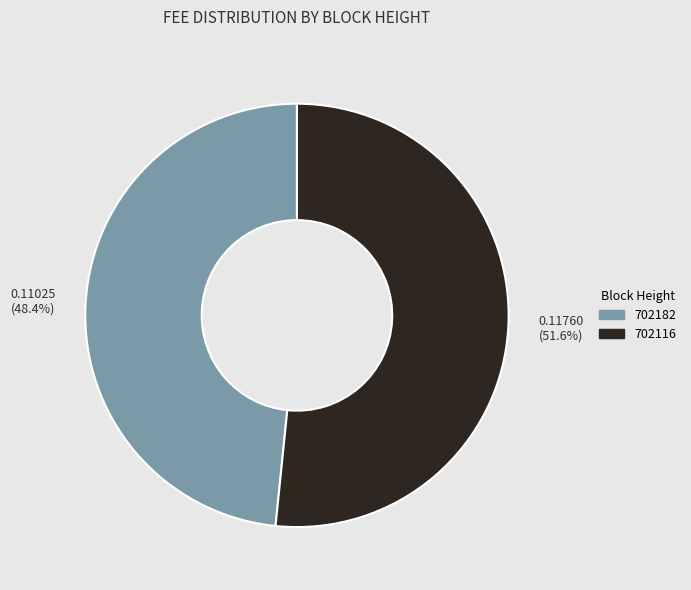

Which slice is the largest?

702116